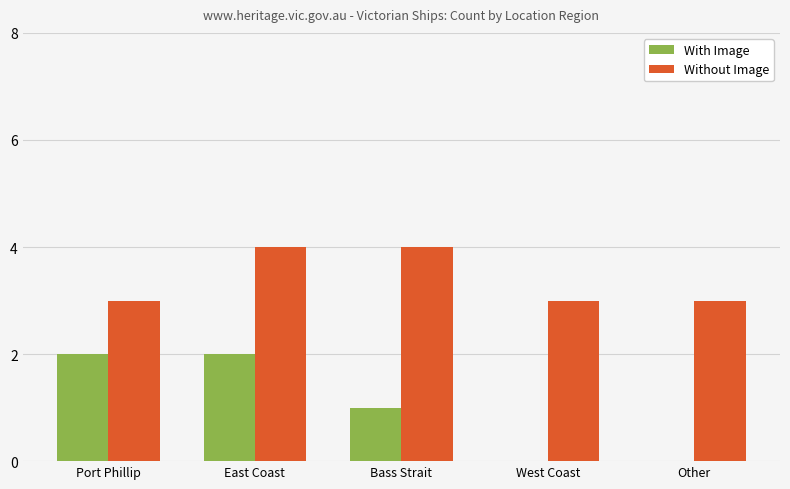

Reading left to right, list all the values displayed in this chart.

With Image: Port Phillip=2	East Coast=2	Bass Strait=1	West Coast=0	Other=0
Without Image: Port Phillip=3	East Coast=4	Bass Strait=4	West Coast=3	Other=3